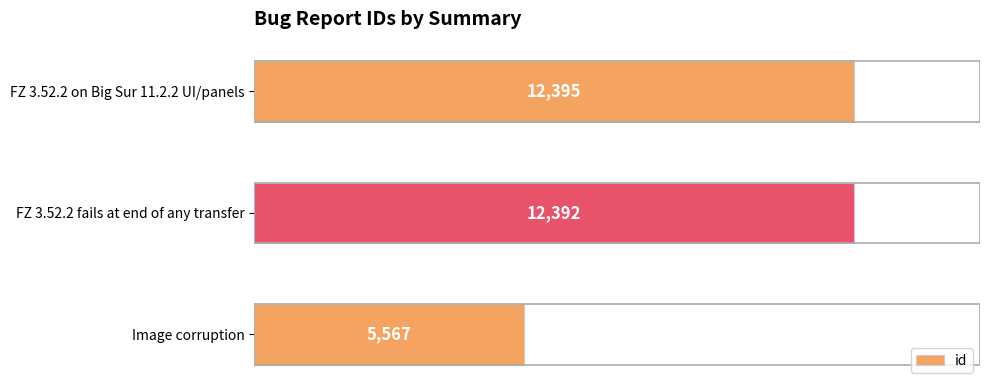

What is the ratio of the value at FZ 3.52.2 on Big Sur 11.2.2 UI/panels to the value at Image corruption?

2.2